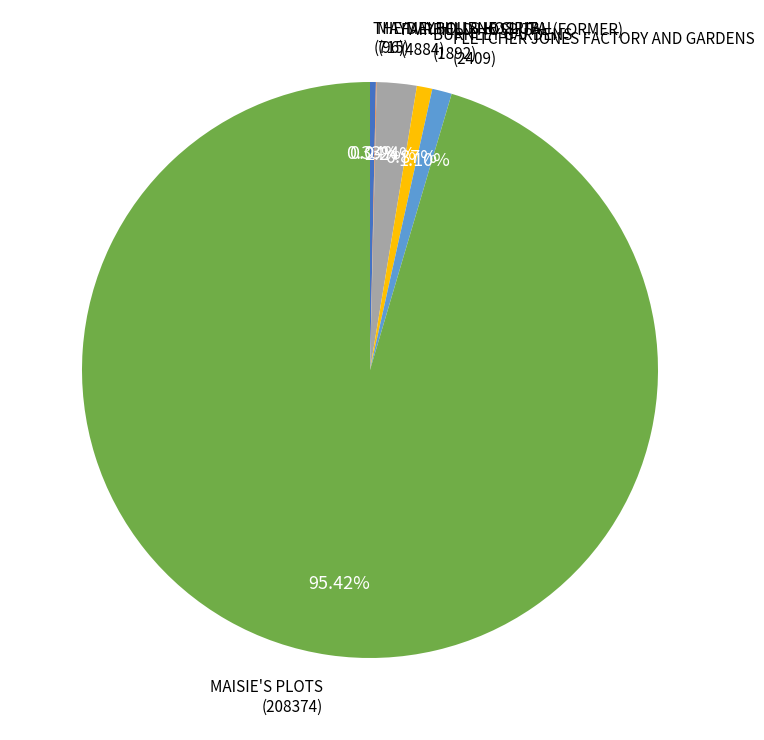

What is the largest slice in the pie chart?

MAISIE'S PLOTS